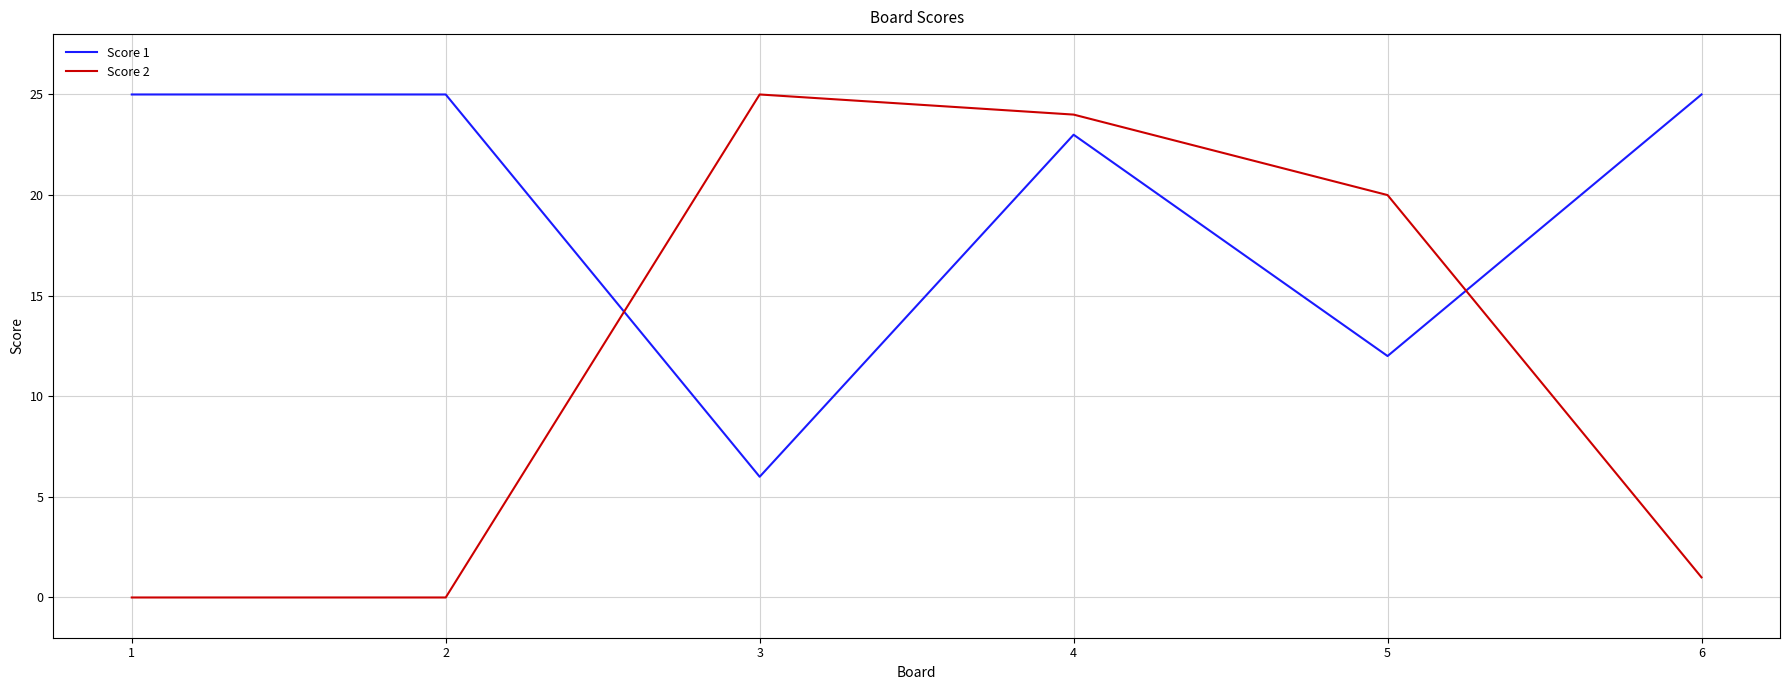

What is the difference between the maximum and second lowest values in the Score 2 series?

25